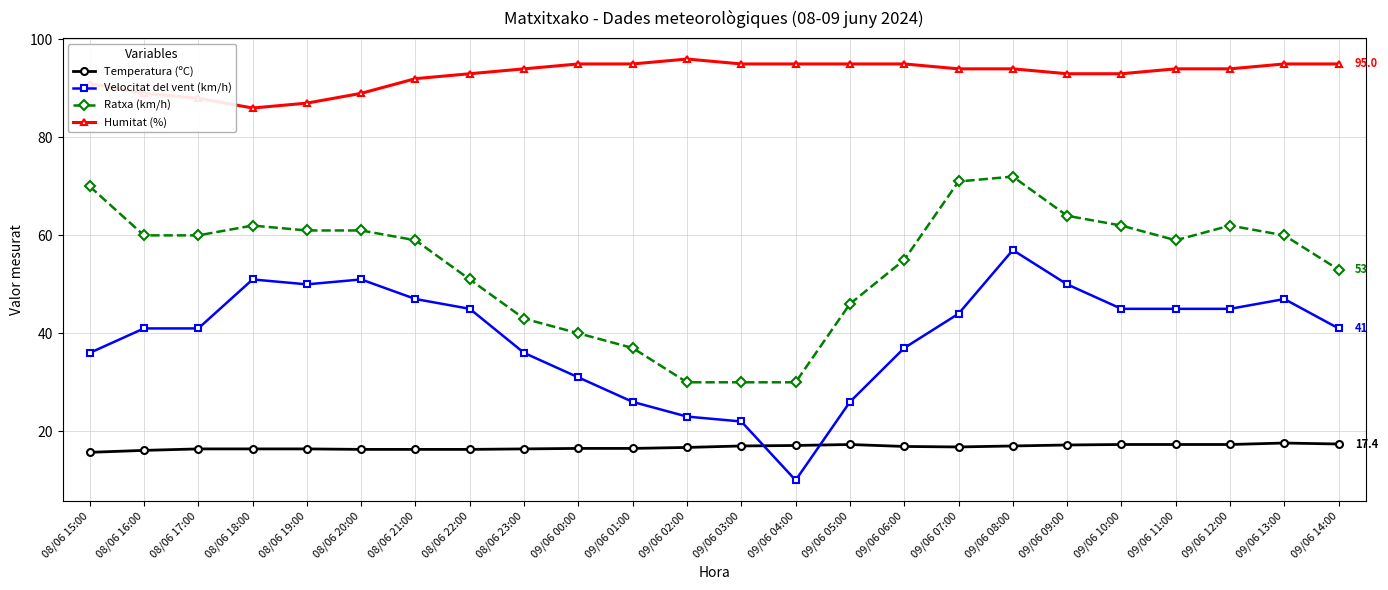

At how many categories does at least one series exceed 31?

24